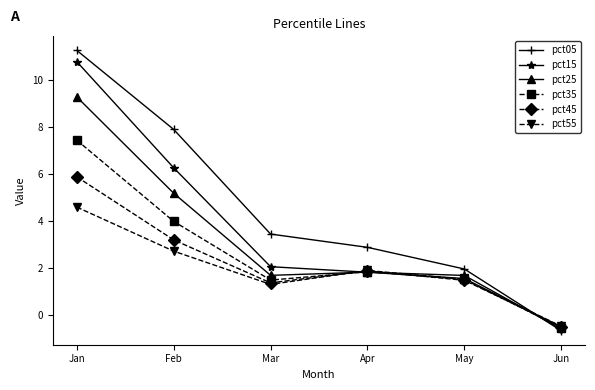

Where do pct25 and pct35 first cross each other?

Mar and Apr